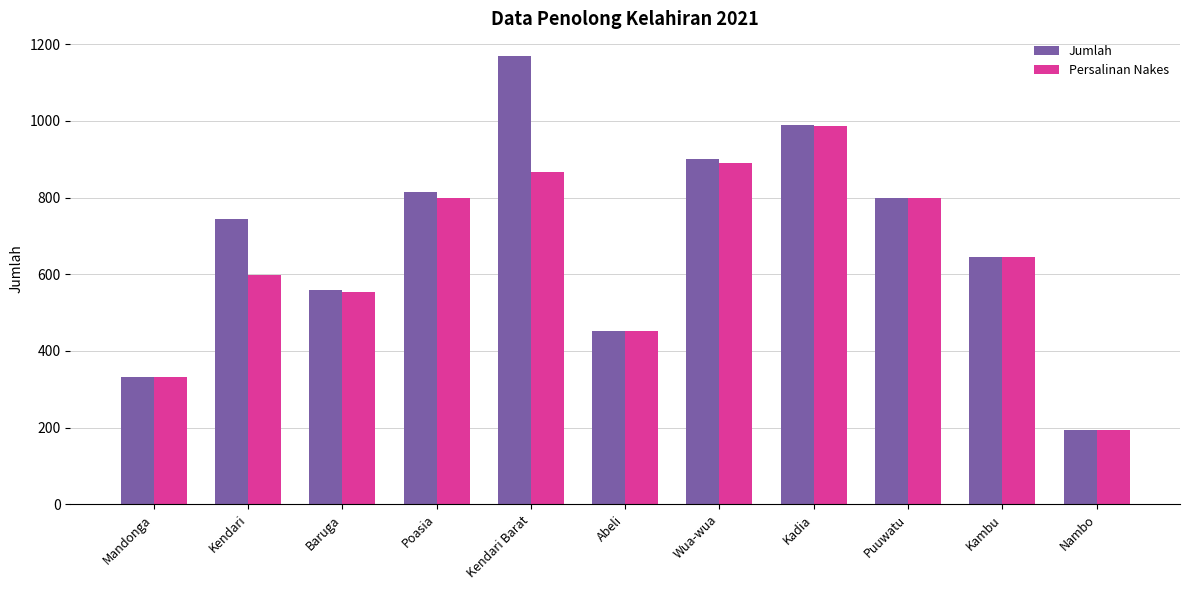

What is the label of the 2nd bar from the right?

Kambu